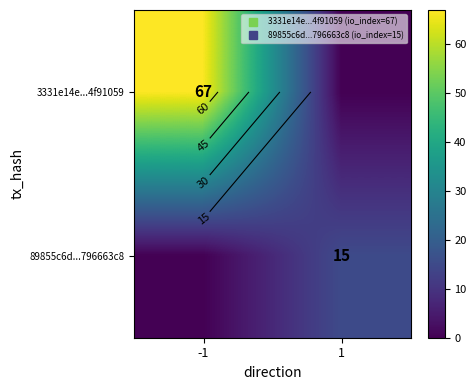

The 89855c6d...796663c8 series shows 0 at -1. True or false?

True